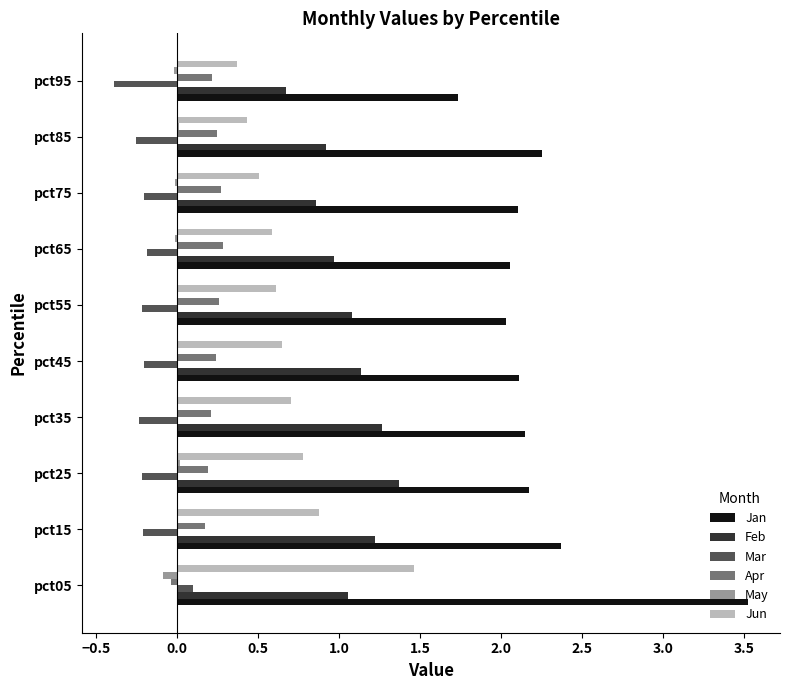

Is it true that Apr equals 0.2 at pct85?

True